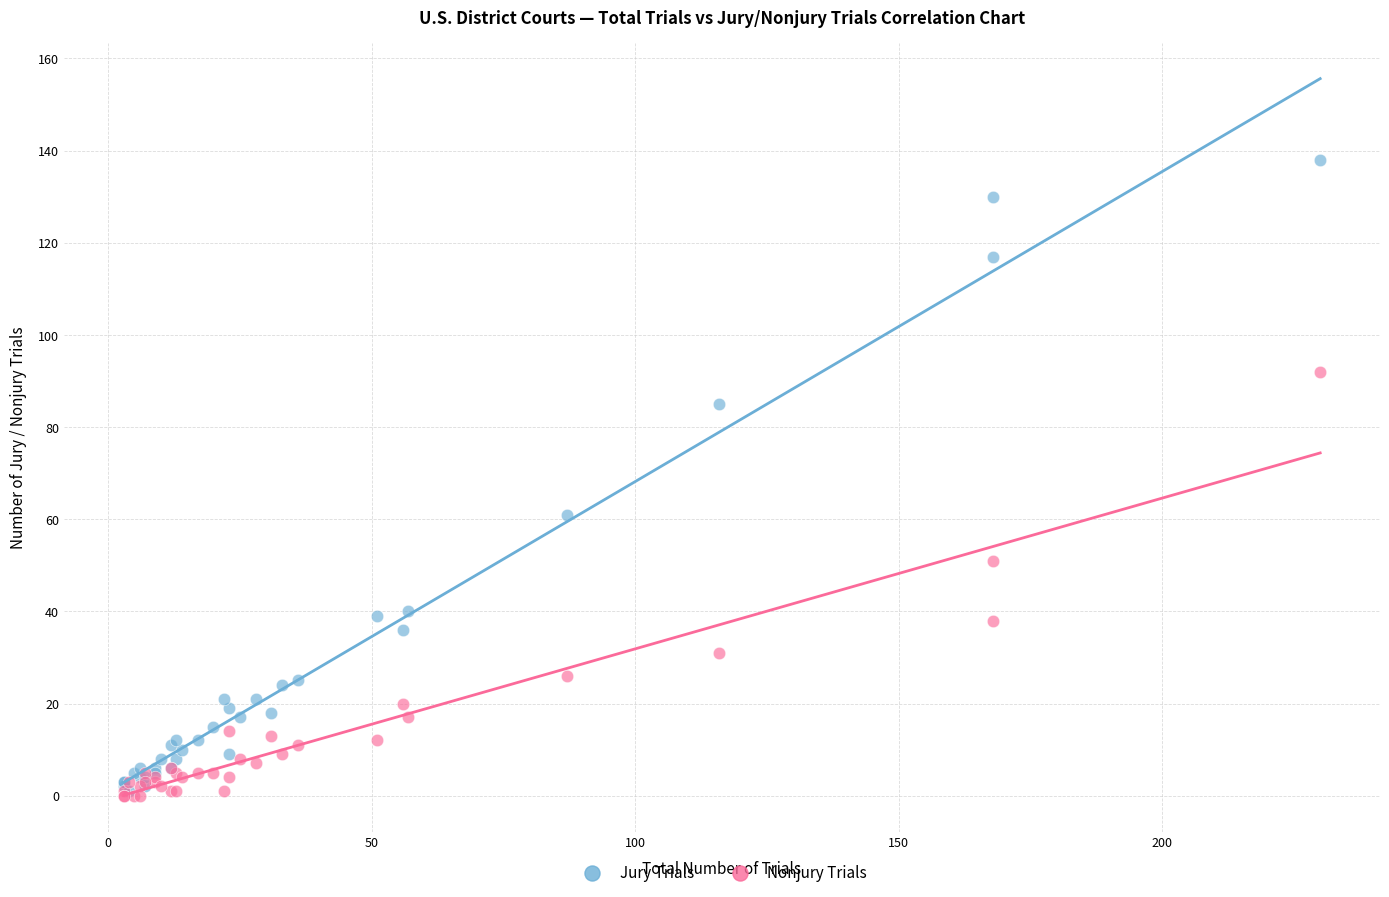

Across all series, what Y value is closest to 69?

61